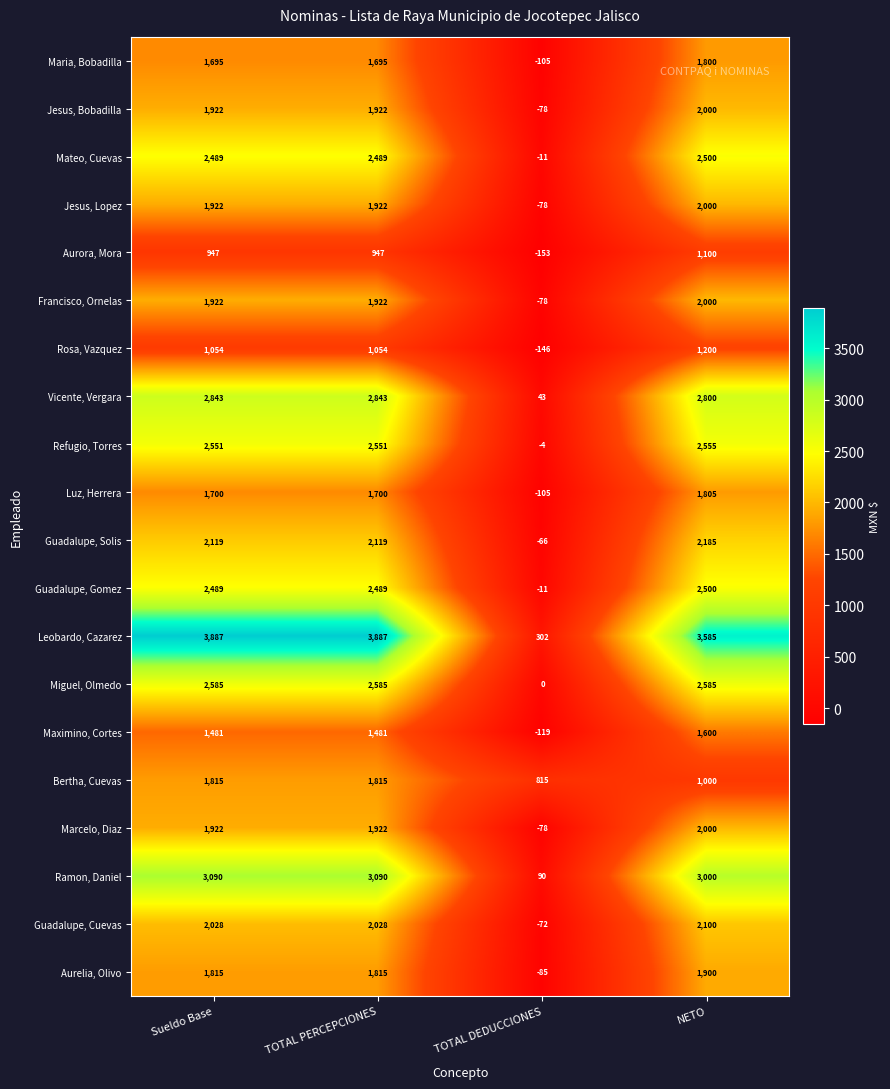

What value does the Aurora, Mora series have at Sueldo Base, to the nearest 10?

950